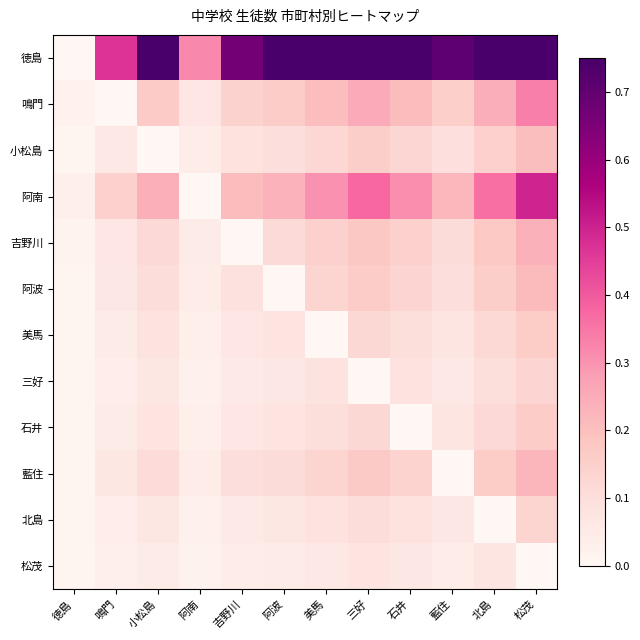

What is the difference between the highest and lowest values at 藍住?

0.7